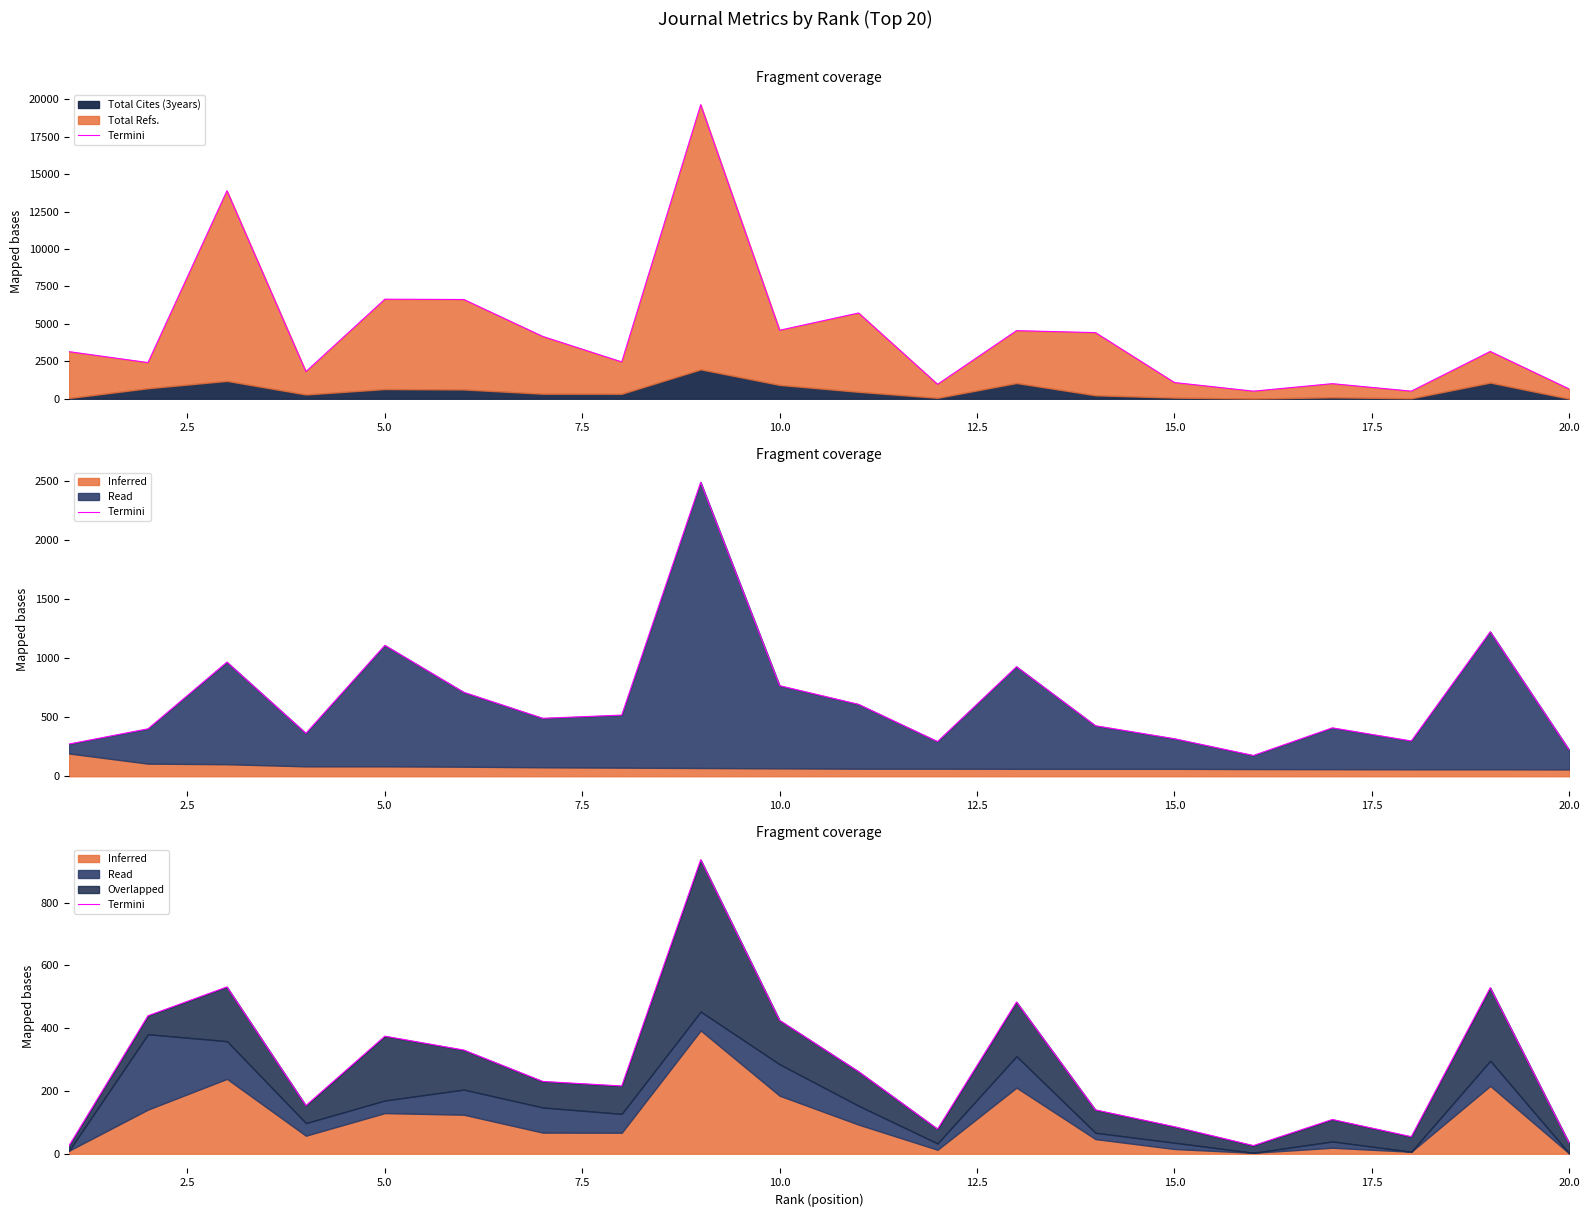

Is it true that the value at 16 is 60.2?

False